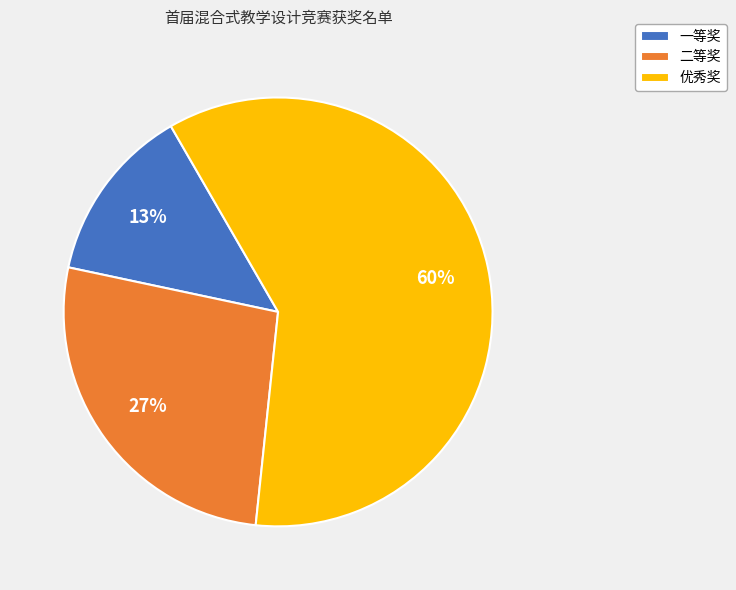

Which slice is the smallest?

一等奖